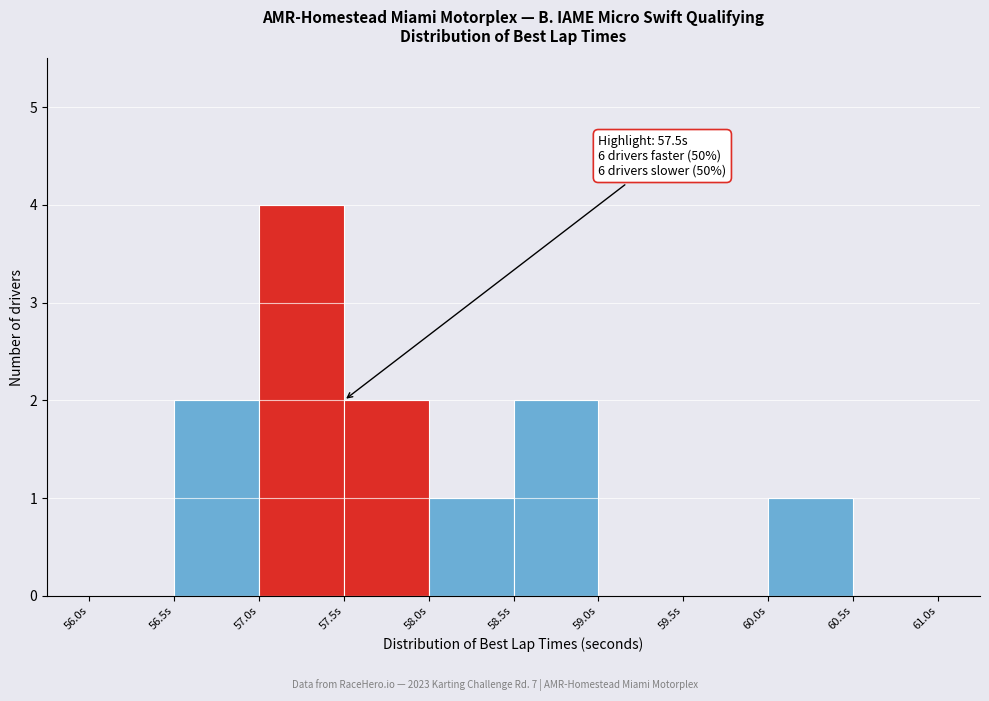

Which range on the x-axis has the tallest bar?

57.0 to 57.5